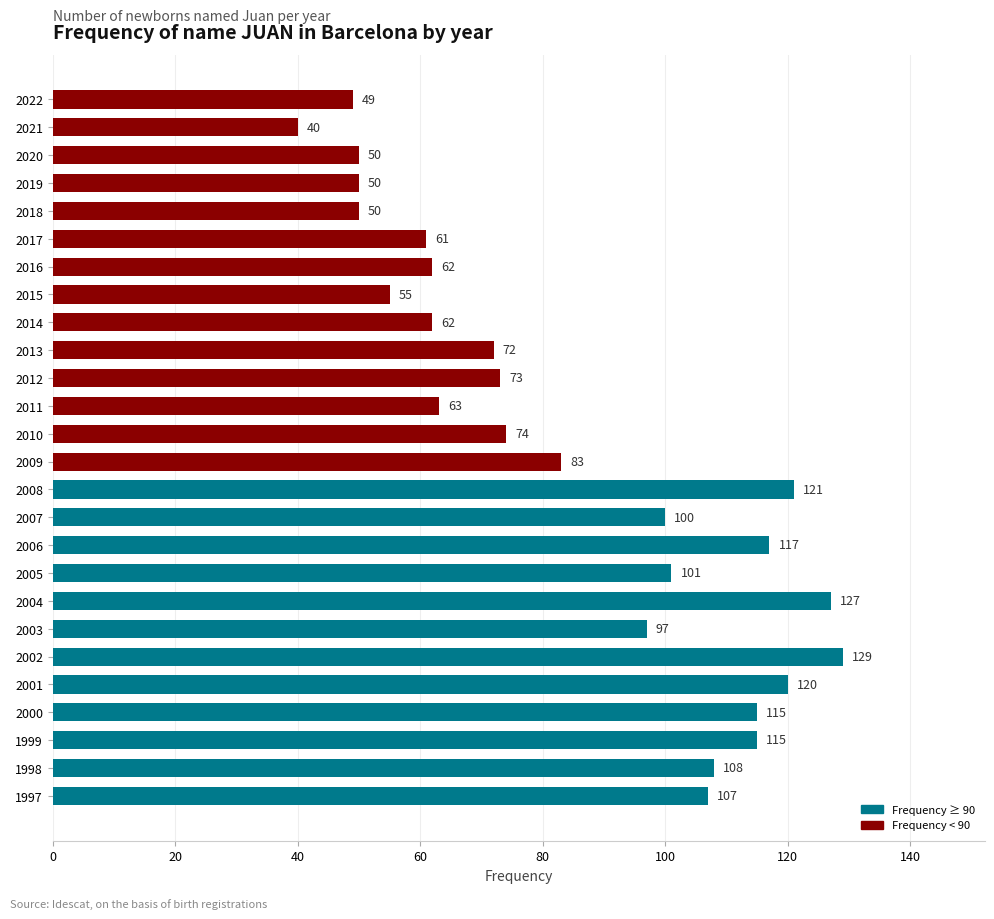

What is the change in value from 2016 to 2021?

-22